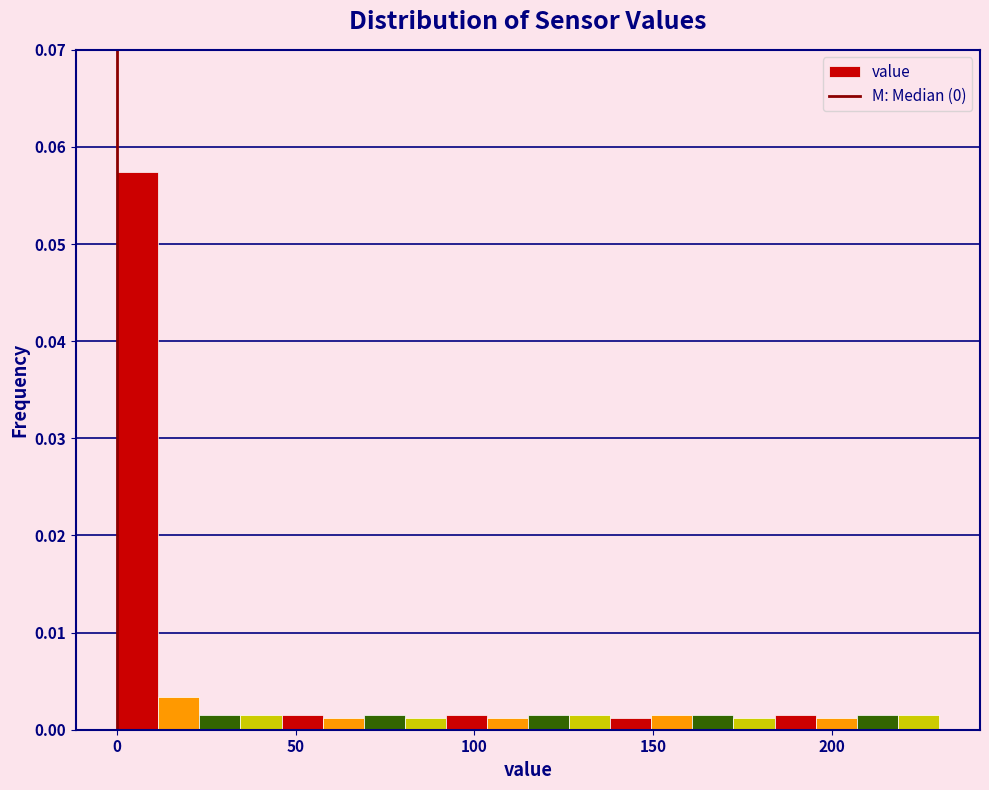

Read against the x-axis, roughly where is the centre of the tallest bar?

5